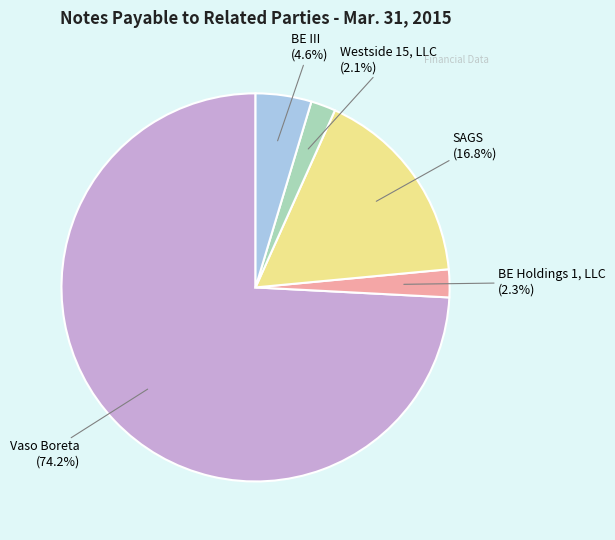

Which category has the biggest portion of the pie?

Vaso Boreta